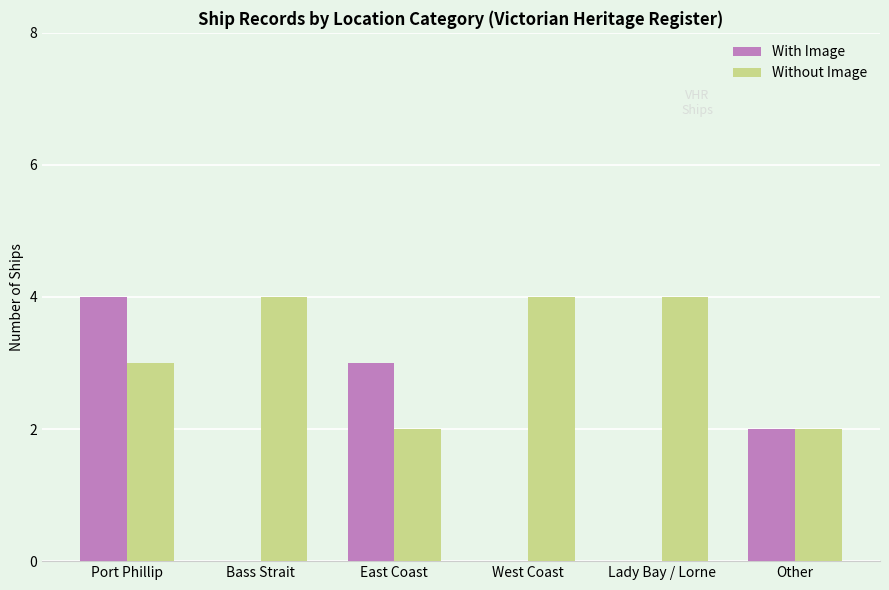

True or false: With Image has a value of 2 at West Coast.

False